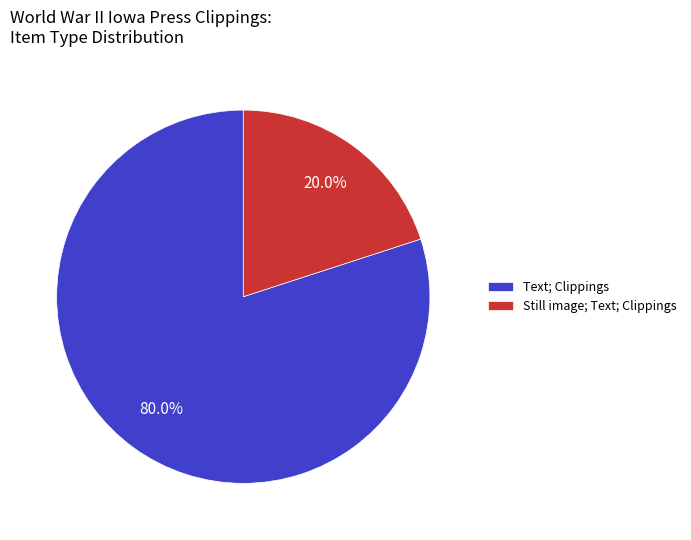

Which category has the smallest portion of the pie?

Still image; Text; Clippings